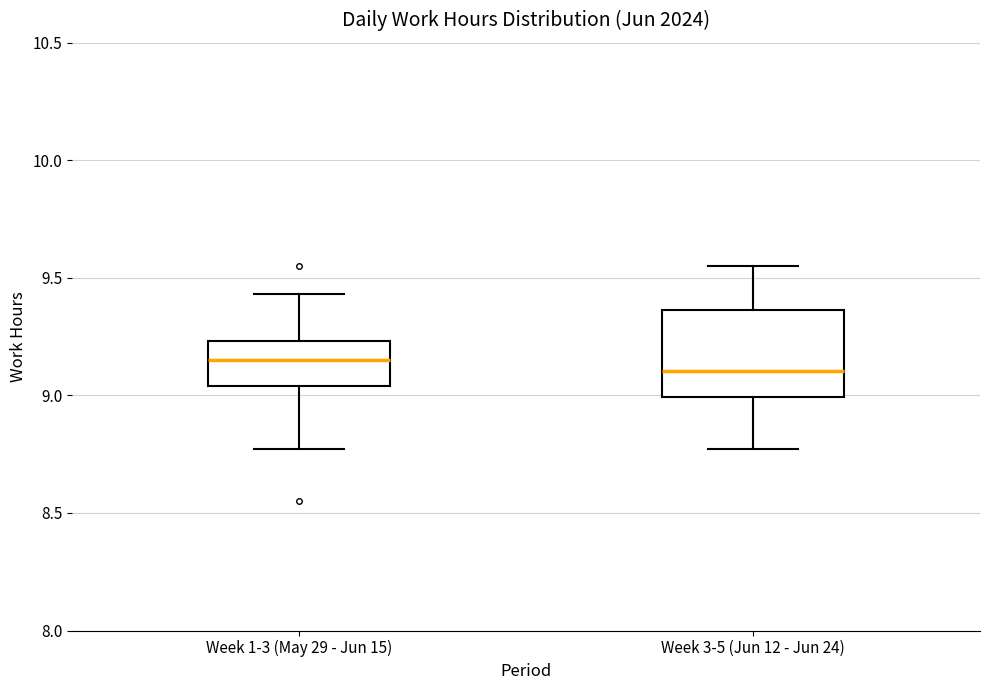

Where is the lower edge of the box for Week 1-3 (May 29 - Jun 15) on the y-axis? The values are not printed on the chart, so give them approximately, as read against the axis.

9.05